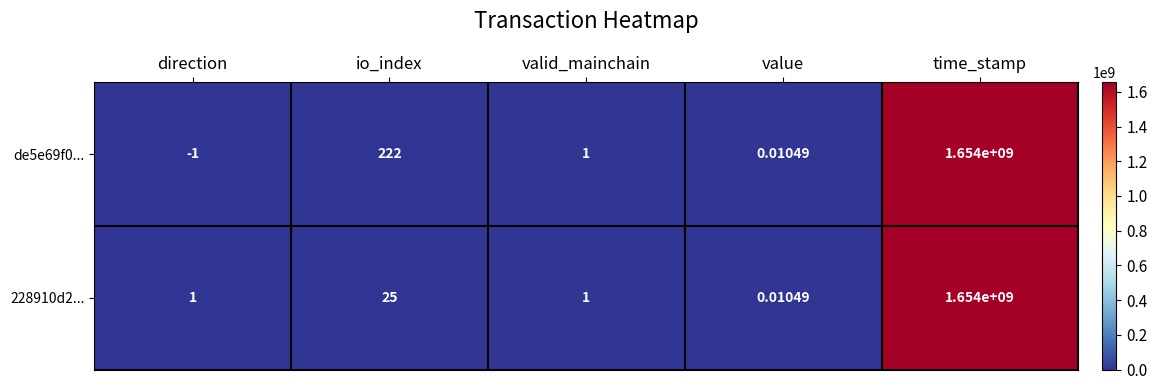

Which category has the highest value in the 228910d2... series?

time_stamp